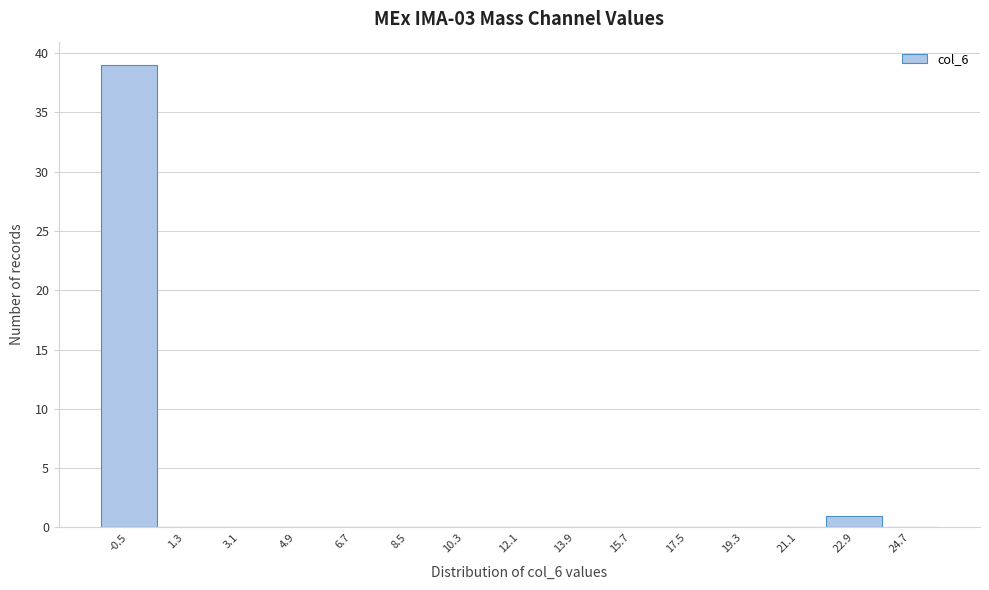

Reading right to left, extract all data points from this chart.

24.7=0	22.9=1	21.1=0	19.3=0	17.5=0	15.7=0	13.9=0	12.1=0	10.3=0	8.5=0	6.7=0	4.9=0	3.1=0	1.3=0	-0.5=39